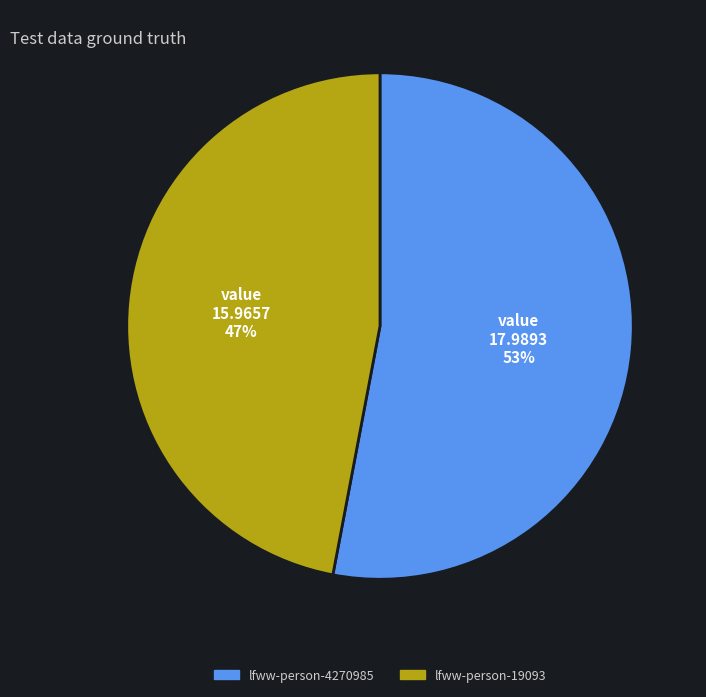

Which category has the smallest portion of the pie?

lfww-person-19093